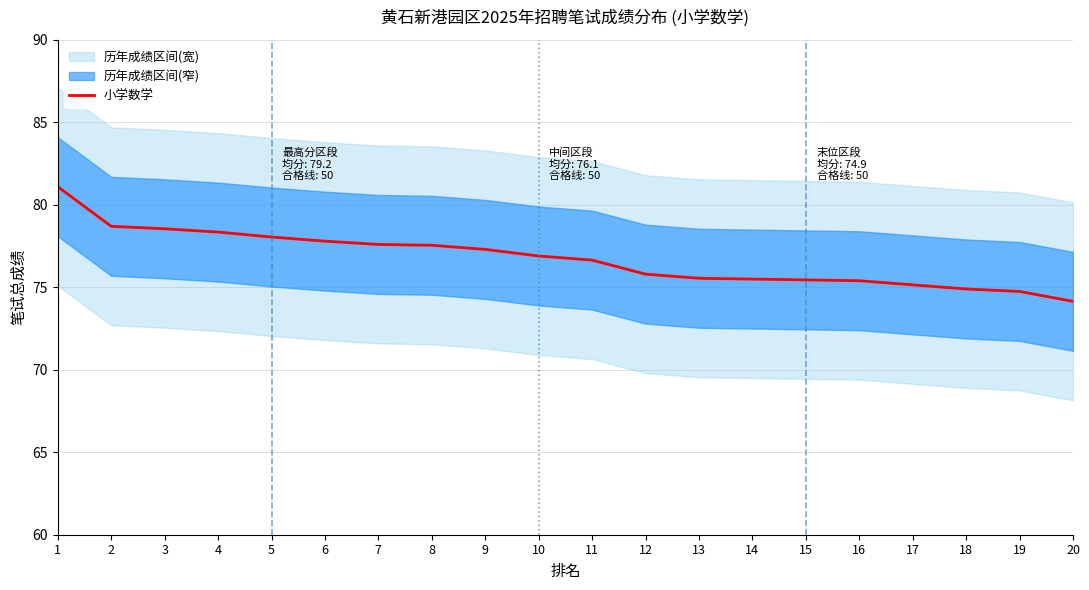

Is this an area chart (filled region under the line)?

No